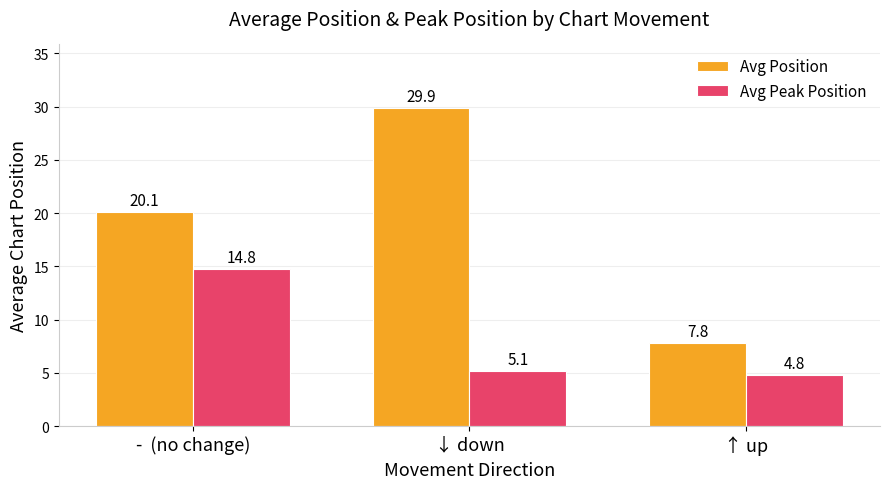

Count the number of data series in this chart.

2